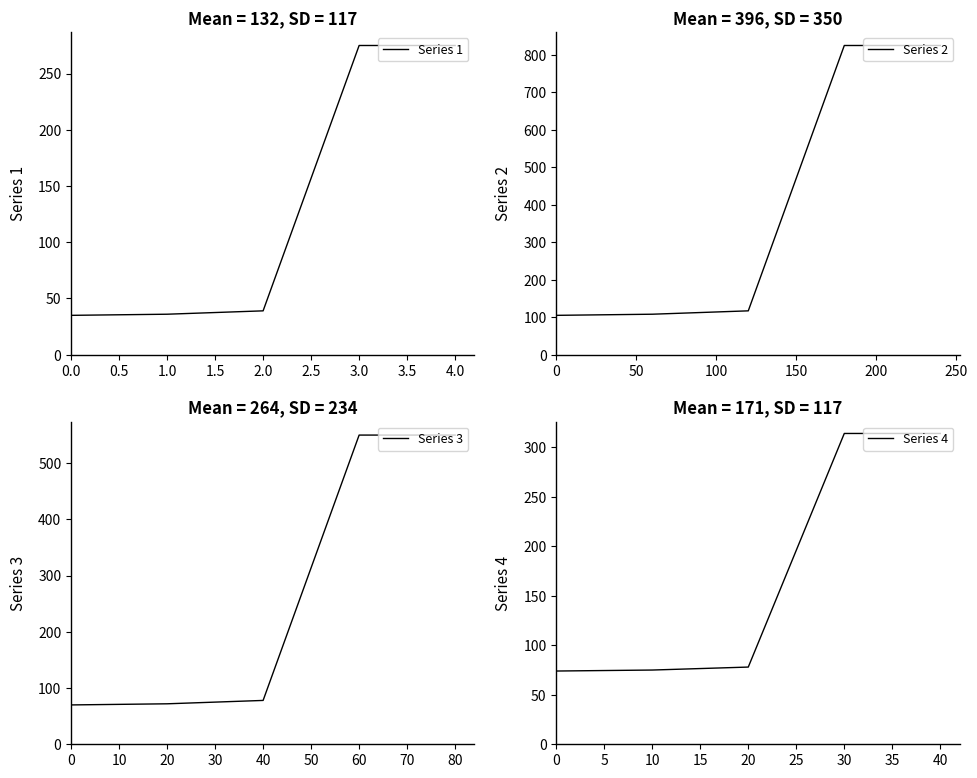

True or false: Series 3 and Series 1 intersect in this chart.

False